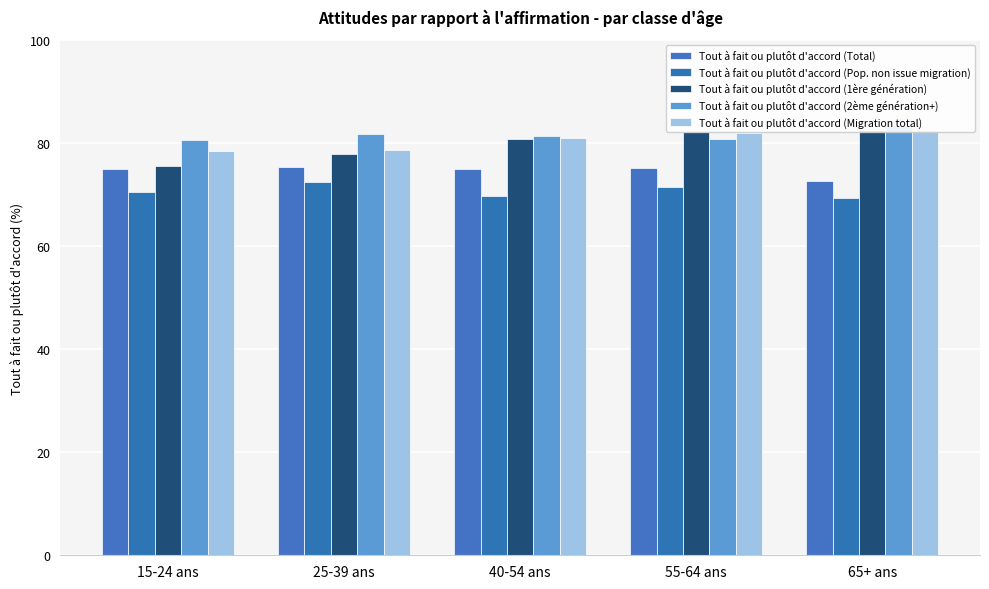

What is the difference between the Tout à fait ou plutôt d'accord (1ère génération) values at 55-64 ans and 25-39 ans?

4.2